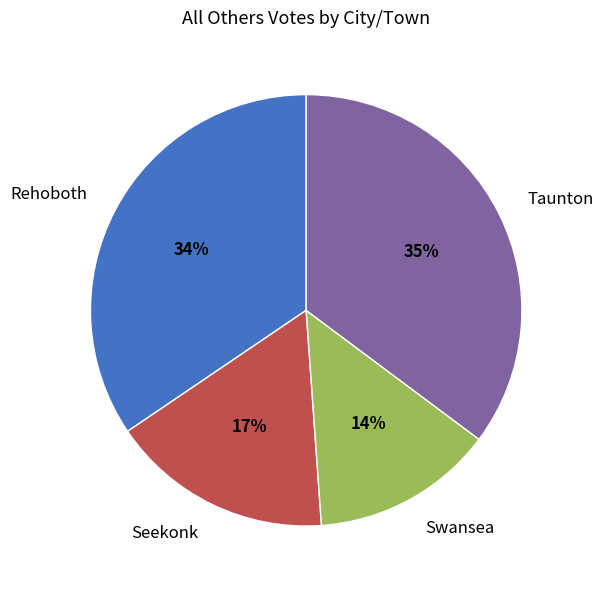

Is it true that Rehoboth is 34% of the pie?

True